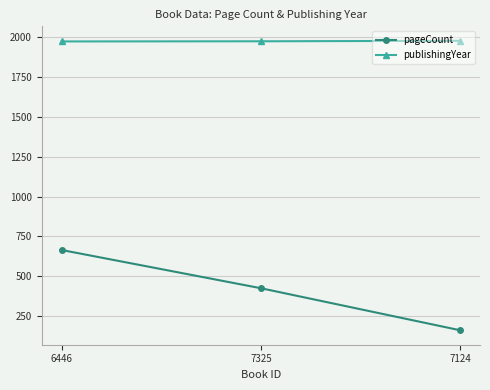

Is this an area chart (filled region under the line)?

No